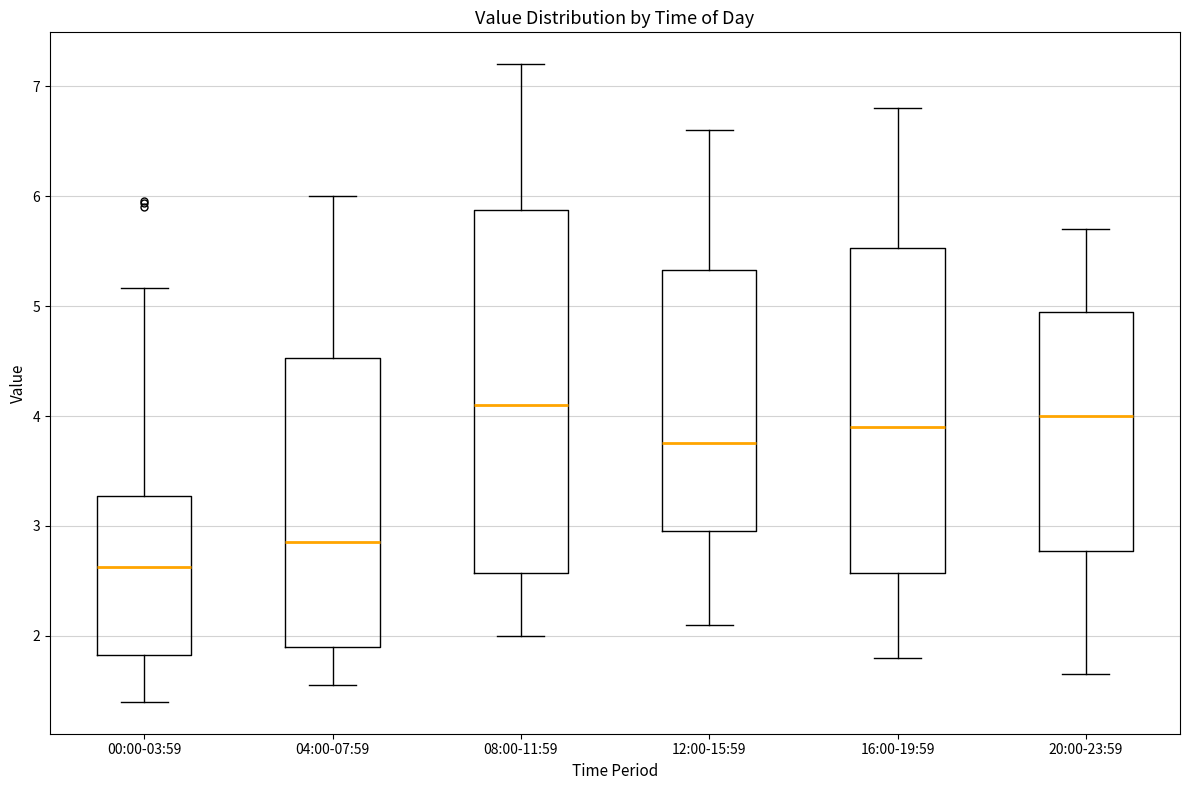

Reading left to right, read every box against the y-axis: the position of its median line, the range the box covers, and the ends of its whiskers. The values are not printed on the chart, so give them approximately, as read against the axis.

00:00-03:59: median 2.6, box 1.8 to 3.3, whiskers 1.4 to 5.2
04:00-07:59: median 2.9, box 1.9 to 4.5, whiskers 1.6 to 6.0
08:00-11:59: median 4.1, box 2.6 to 5.9, whiskers 2.0 to 7.2
12:00-15:59: median 3.8, box 3.0 to 5.3, whiskers 2.1 to 6.6
16:00-19:59: median 3.9, box 2.6 to 5.5, whiskers 1.8 to 6.8
20:00-23:59: median 4.0, box 2.8 to 5.0, whiskers 1.7 to 5.7